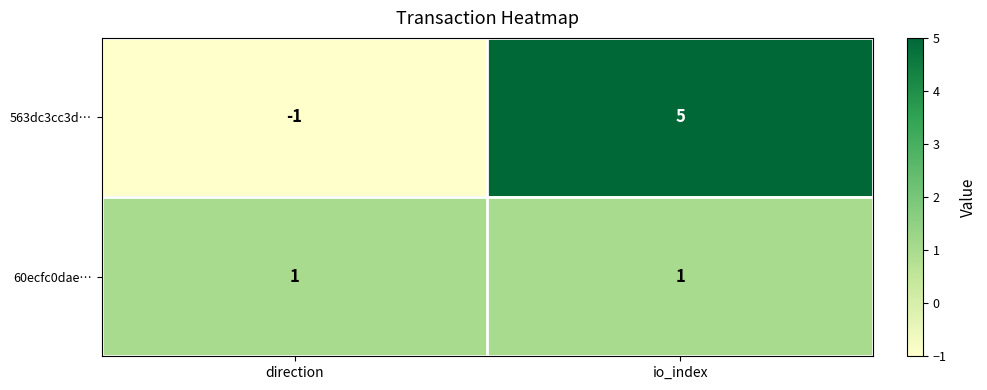

Is it true that 60ecfc0dae… equals 1 at direction?

True